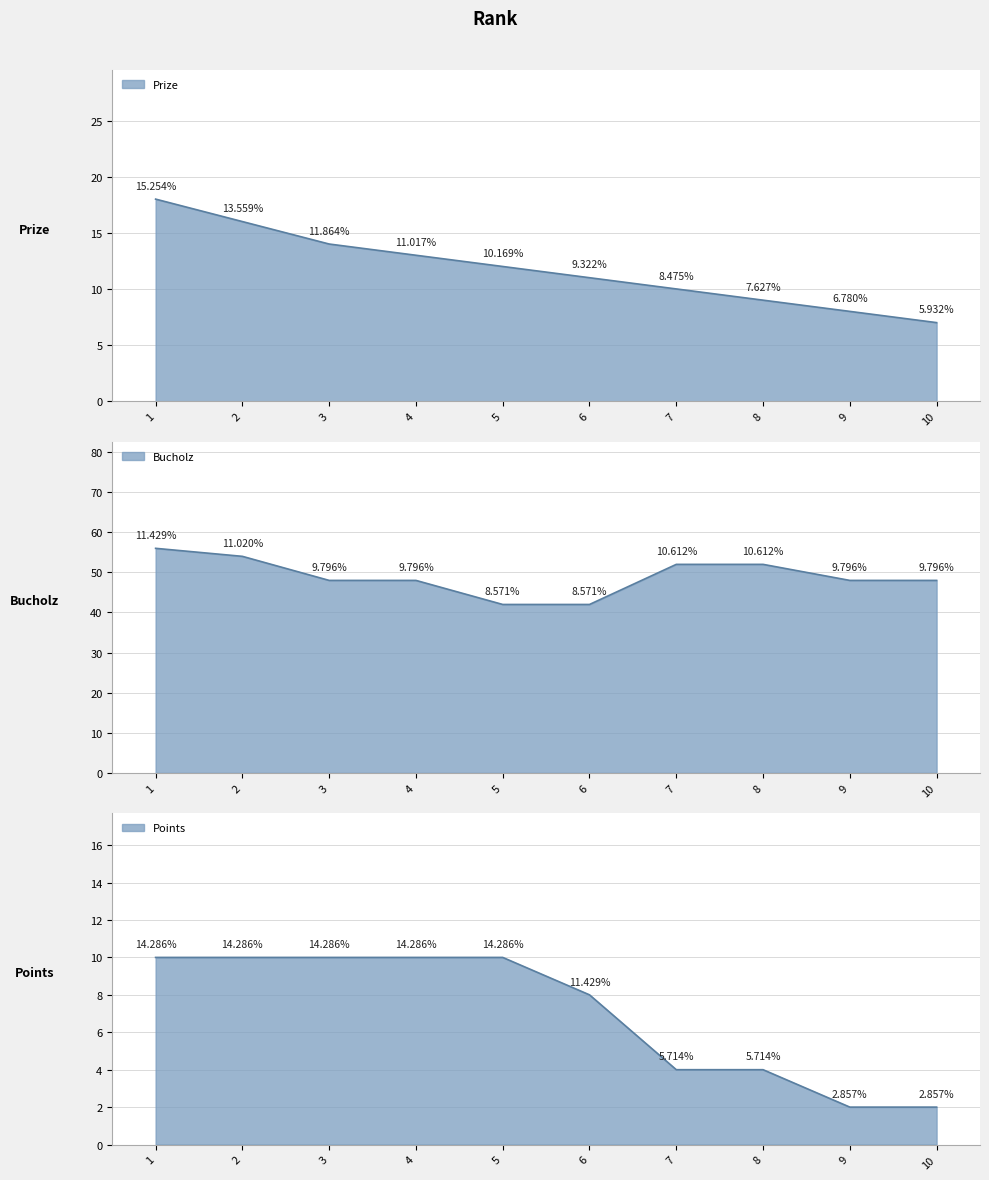

Where is Prize nearest to the value 12?

5